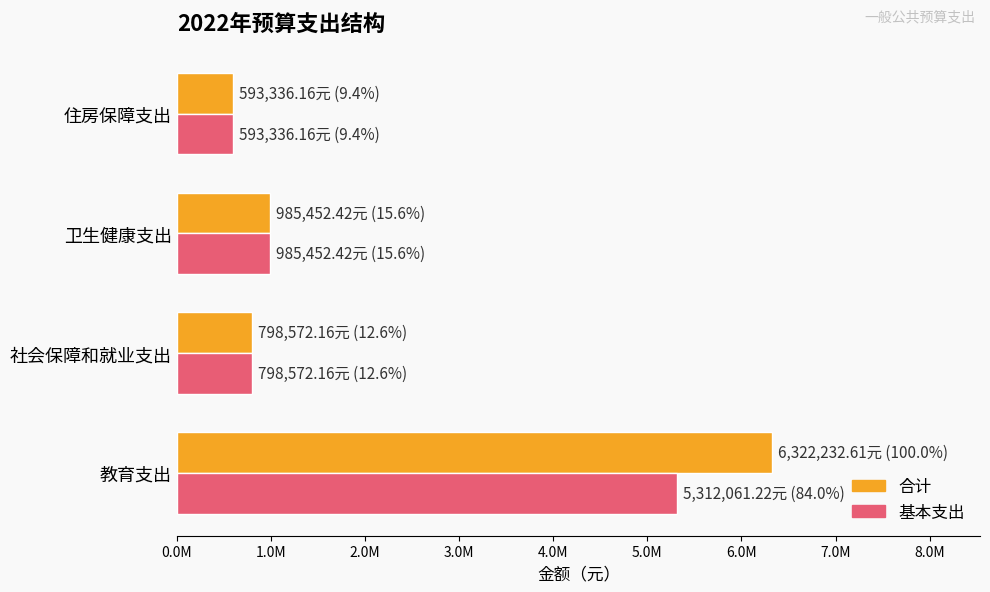

What are all the series names shown in the legend?

合计, 基本支出